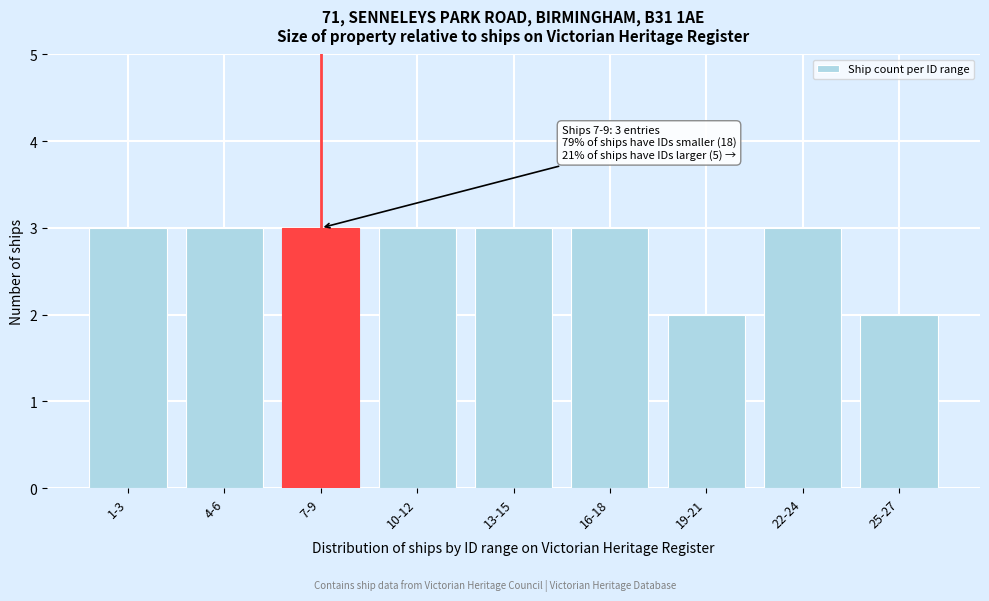

Reading left to right, list all the values displayed in this chart.

1-3=3	4-6=3	7-9=3	10-12=3	13-15=3	16-18=3	19-21=2	22-24=3	25-27=2